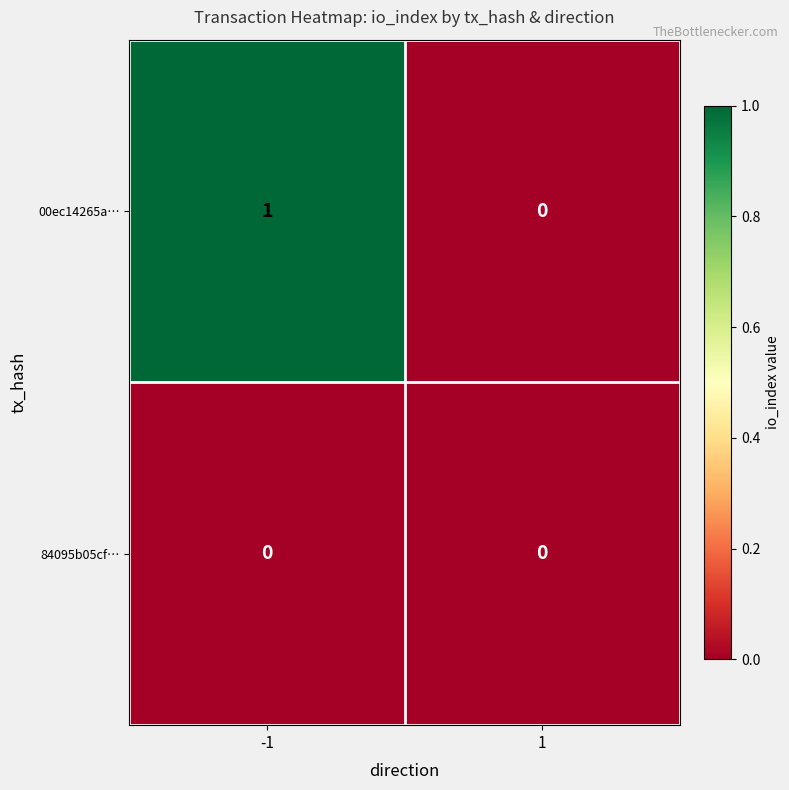

The 00ec14265a… series shows 1 at -1. True or false?

True